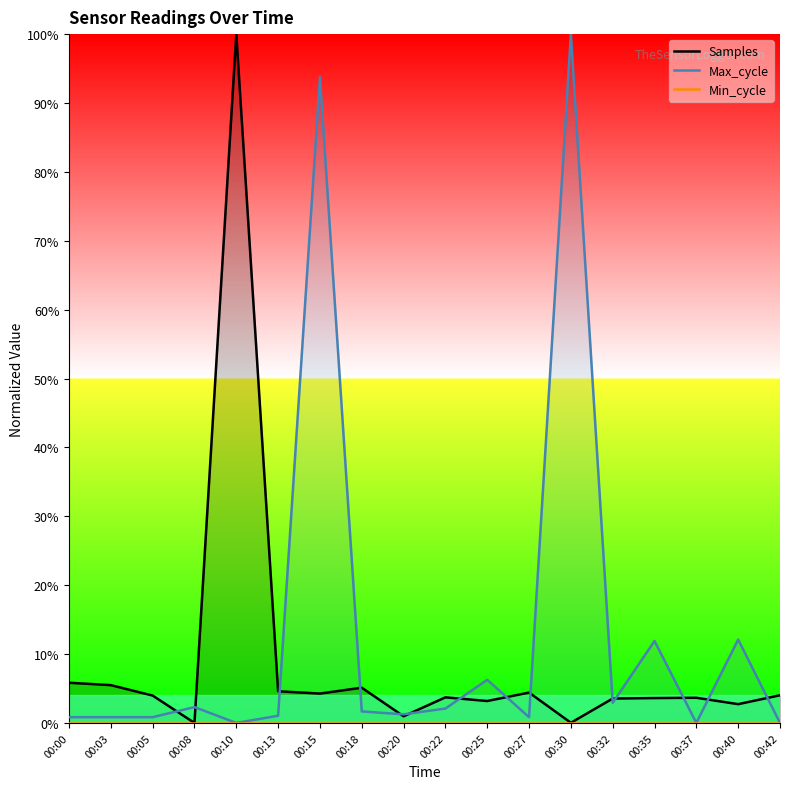

What are all the series names shown in the legend?

Samples, Max_cycle, Min_cycle